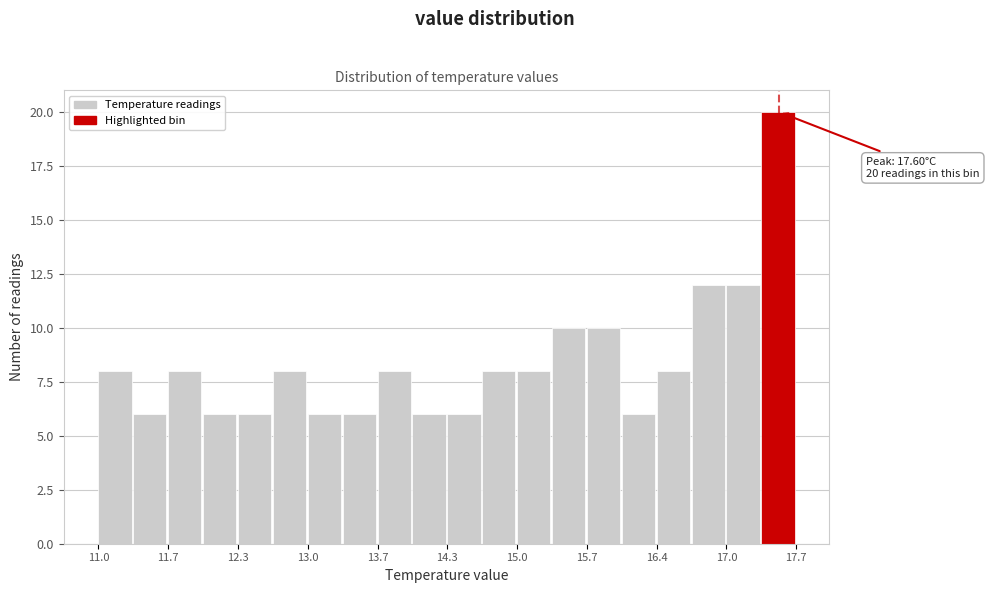

Read against the x-axis, roughly where is the centre of the tallest bar?

17.5